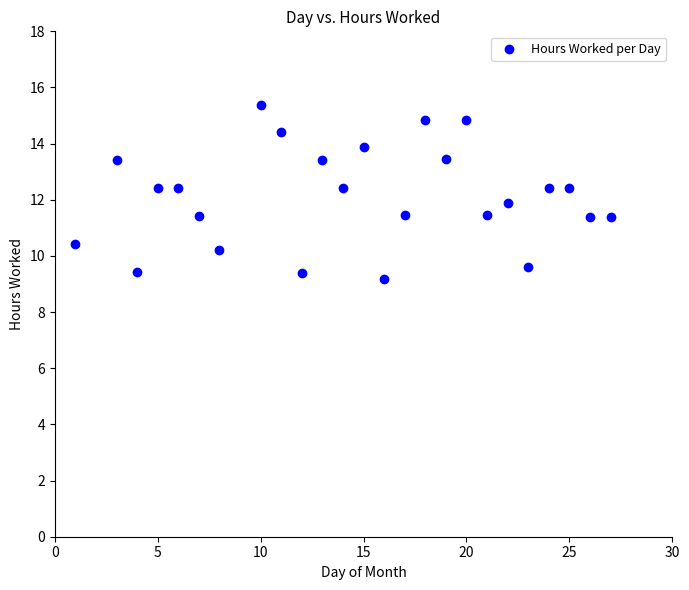

What is the range of X values (max minus min)?

26.0